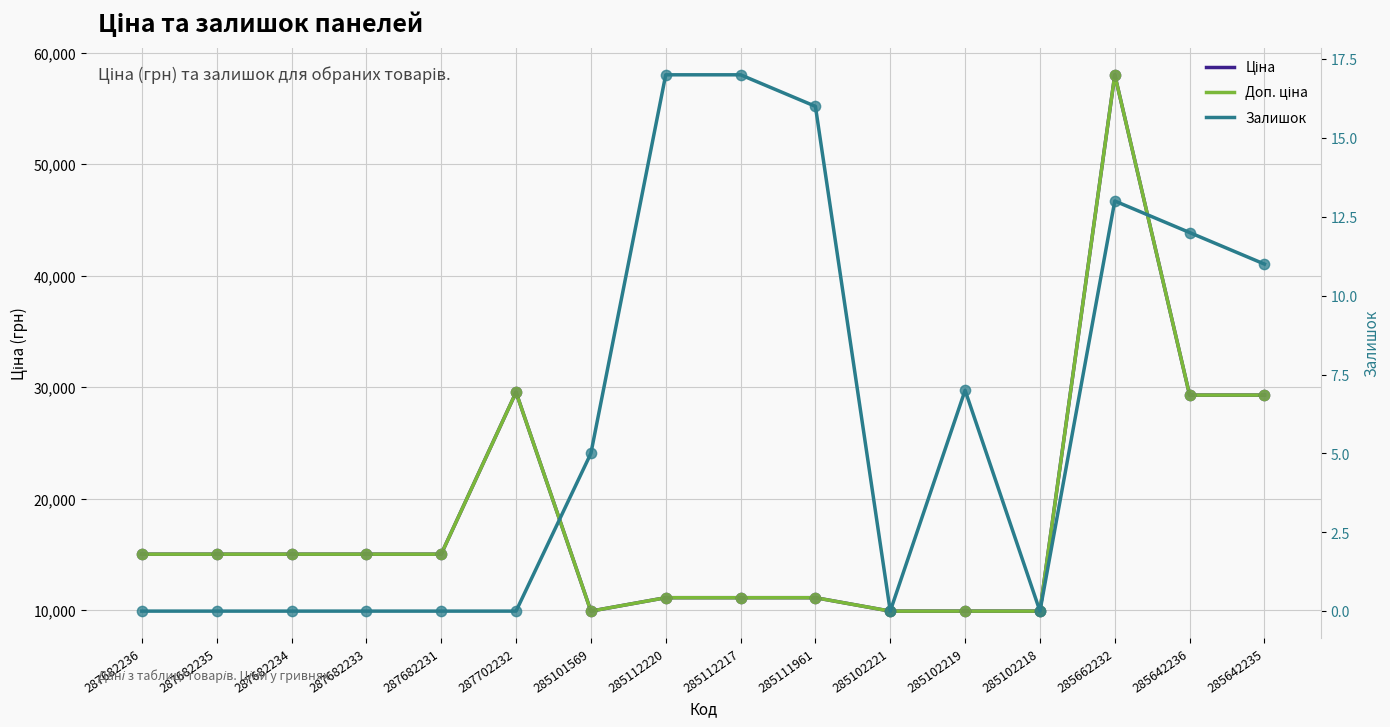

Which series has the largest Y range (max minus min)?

Ціна